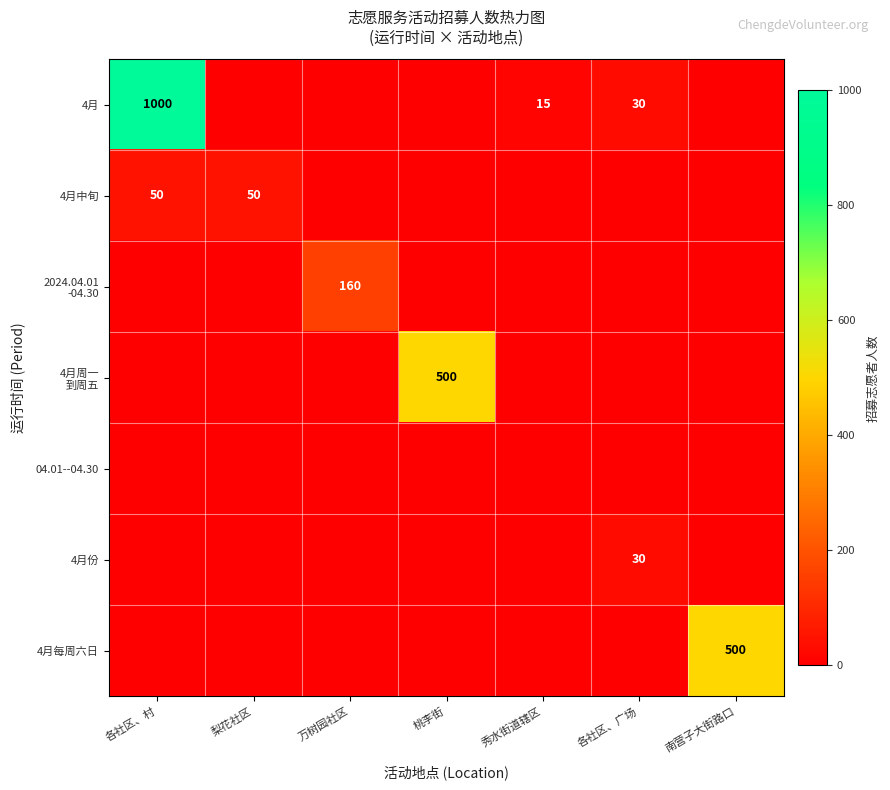

Between 各社区、村 and 桃李街, which is larger?

各社区、村